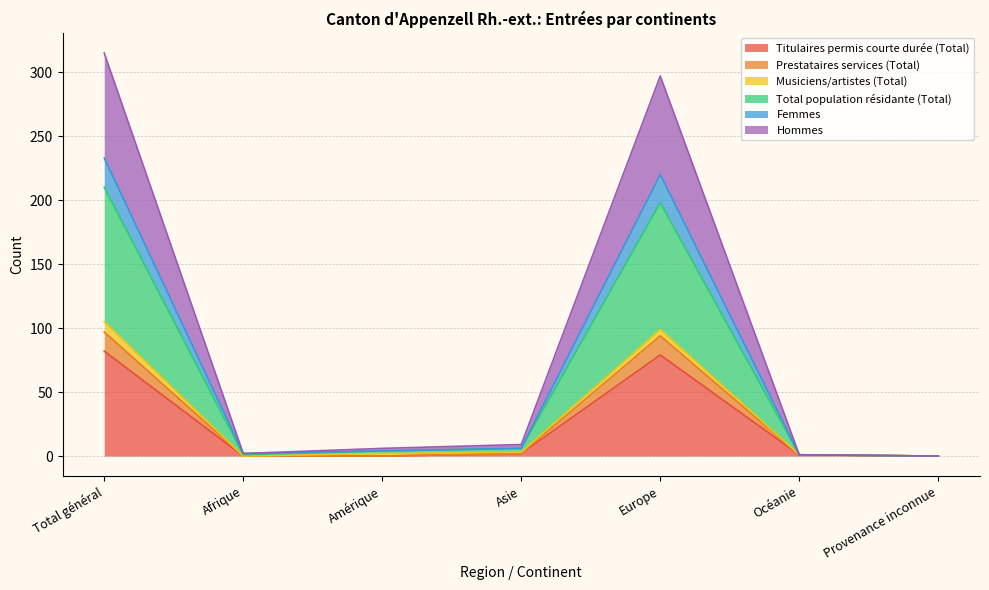

What is the label of the 2nd point from the left?

Afrique